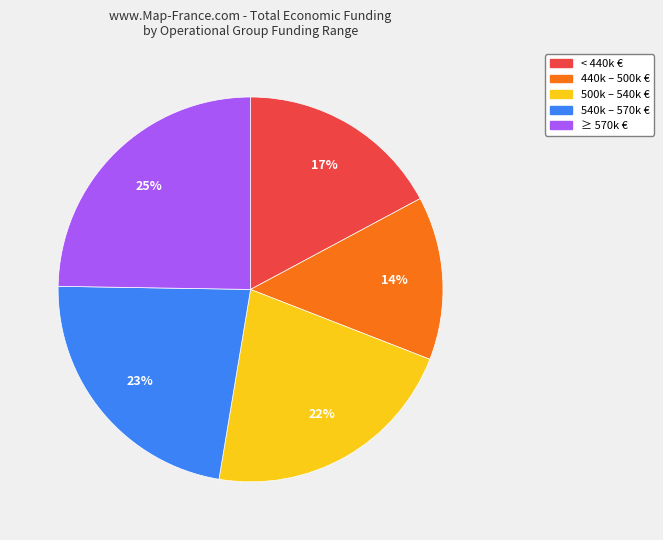

To the nearest percent, what is the difference between the largest and smallest slice percentages?

11%